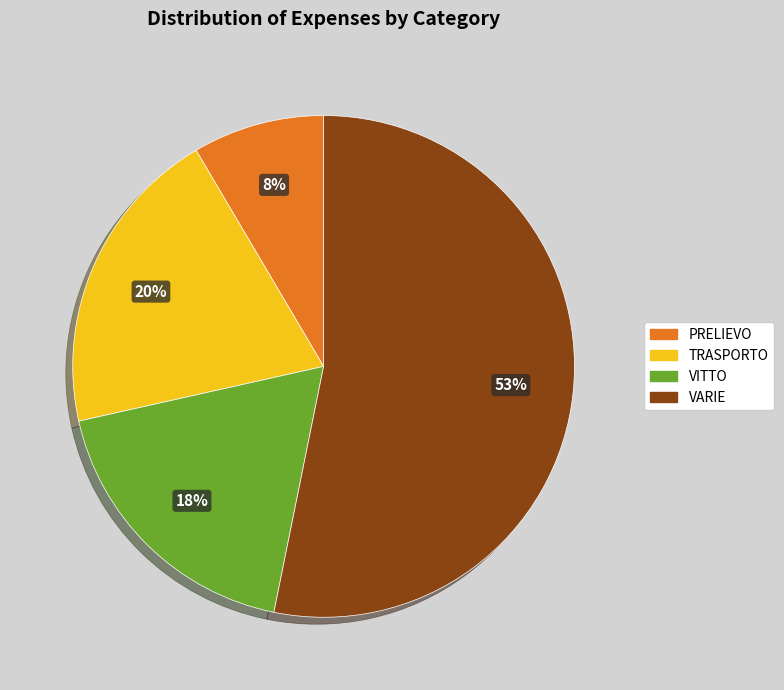

Is there a majority slice in this chart?

Yes